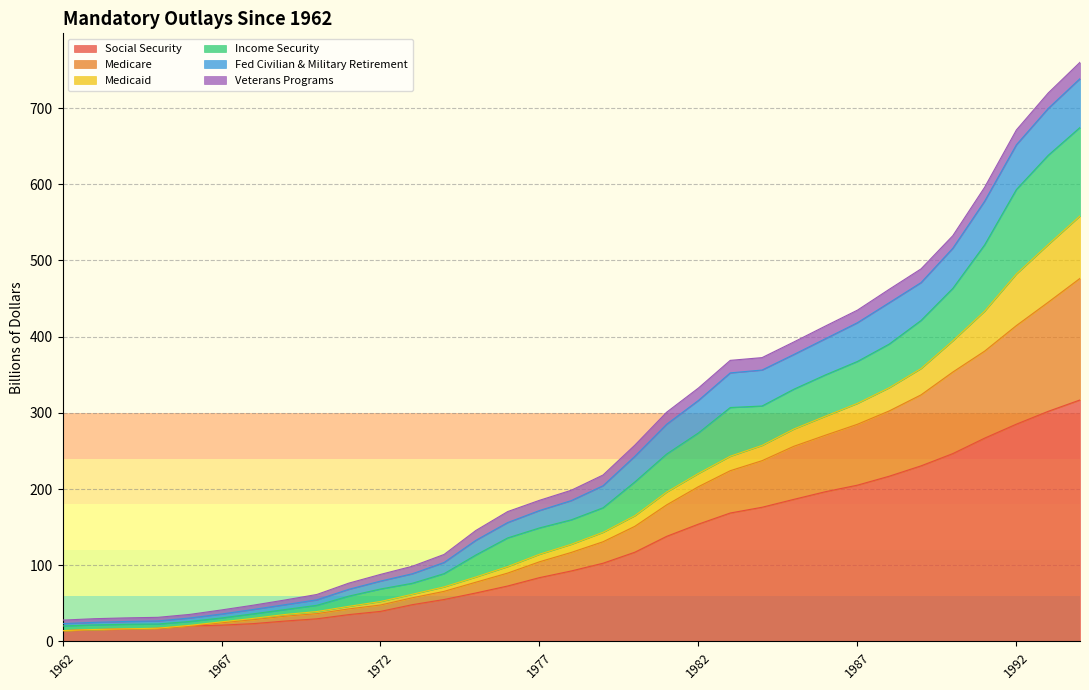

What is the total value across all series at 1982?

332.6